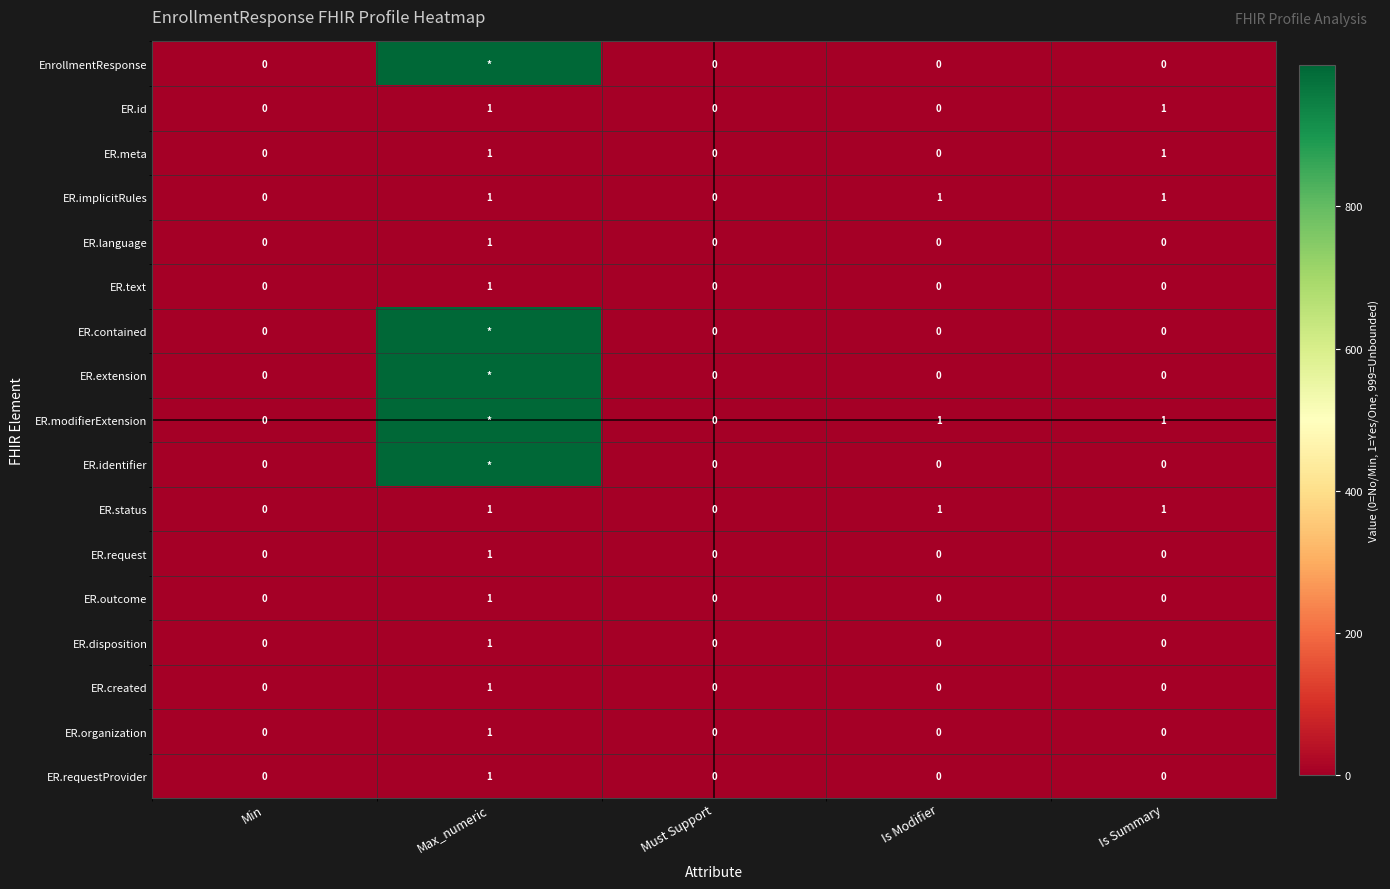

How many ER.meta values are between 0 and 1?

5